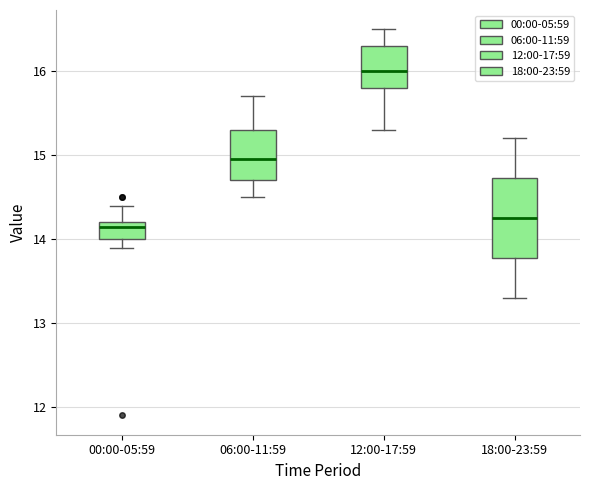

Reading left to right, read every box against the y-axis: the position of its median line, the range the box covers, and the ends of its whiskers. The values are not printed on the chart, so give them approximately, as read against the axis.

00:00-05:59: median 14.2 (just below the box's upper edge), box 14.0 to 14.2, whiskers 13.9 to 14.4
06:00-11:59: median 15.0, box 14.7 to 15.3, whiskers 14.5 to 15.7
12:00-17:59: median 16.0, box 15.8 to 16.3, whiskers 15.3 to 16.5
18:00-23:59: median 14.3, box 13.8 to 14.7, whiskers 13.3 to 15.2